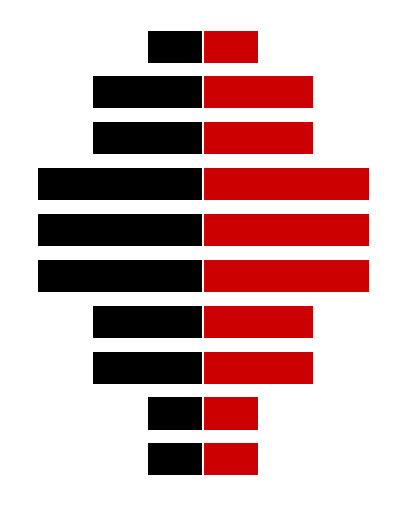

What is the difference between the Left values at 0 and 2?

1